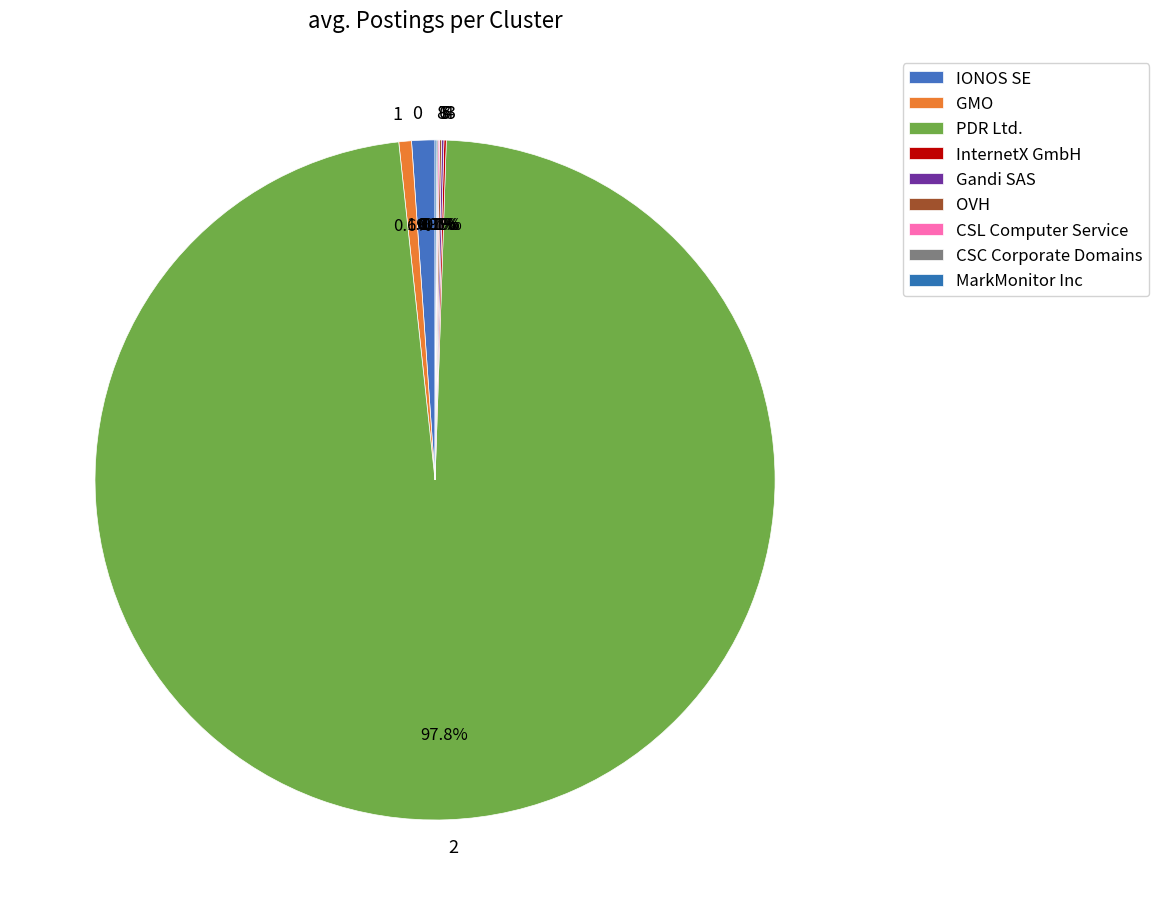

Which slice represents more than half of the pie?

PDR Ltd.